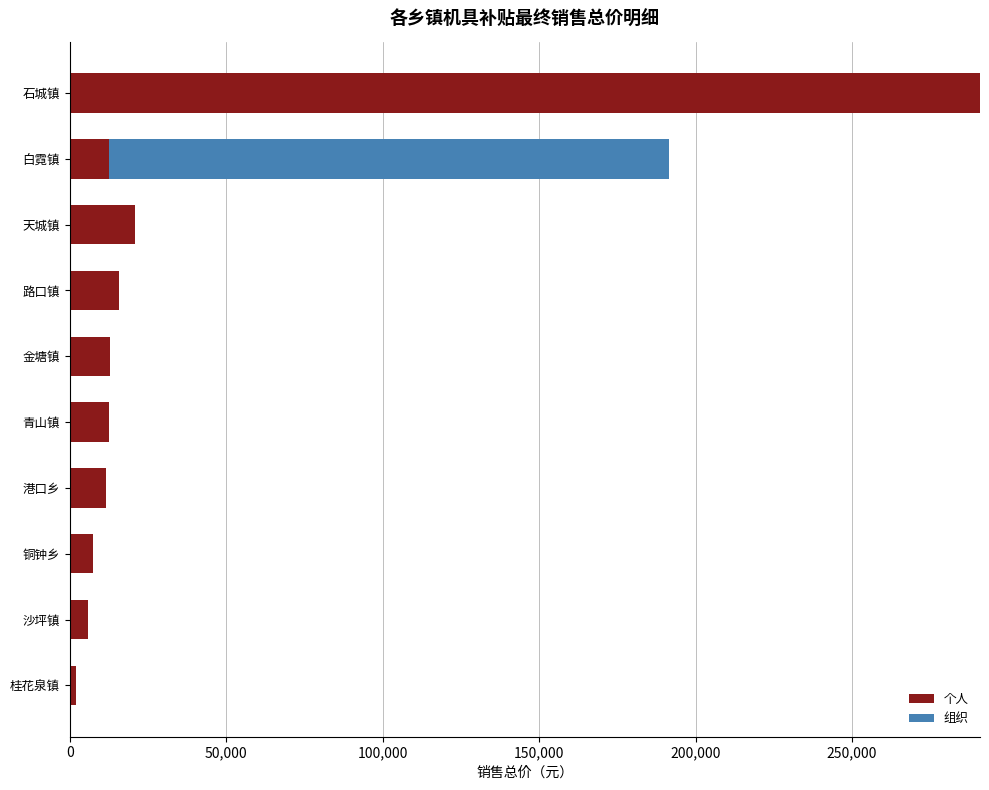

What is the highest value of the 个人 series?

290900